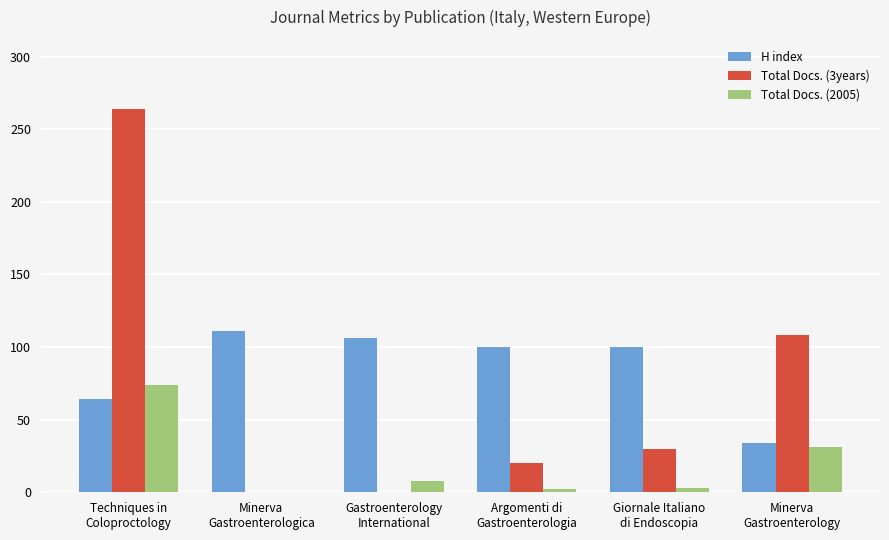

Count the number of data series in this chart.

3